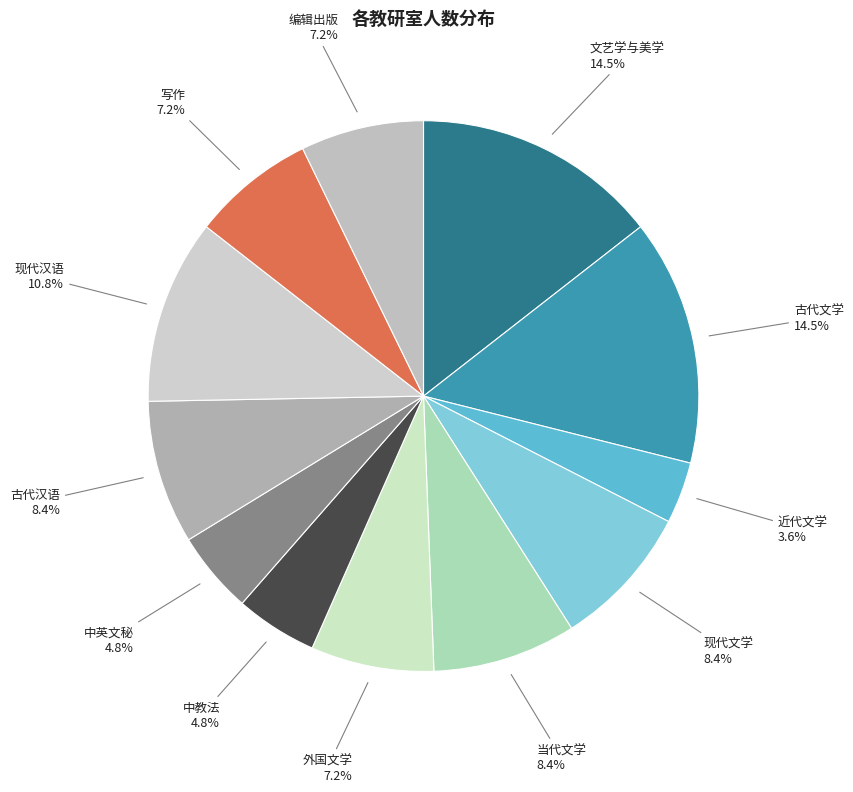

How much of the chart is everything except 现代汉语?

89.2%